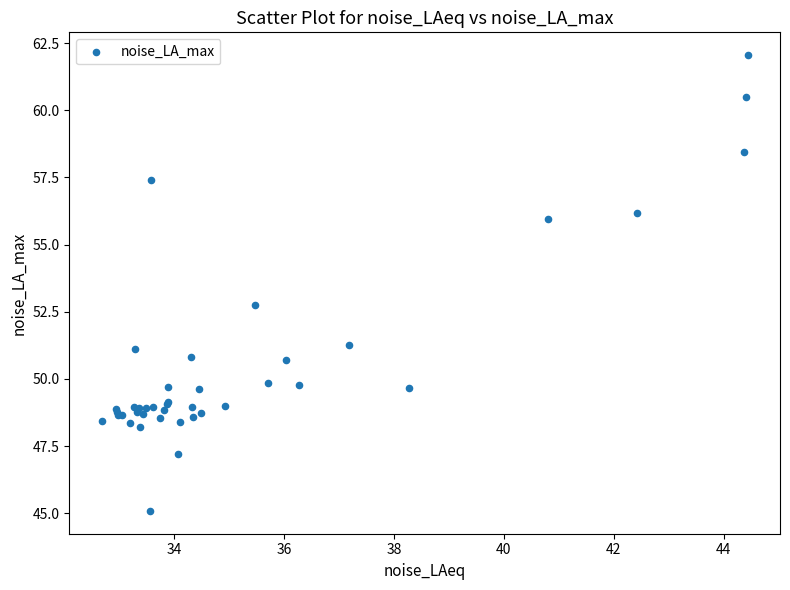

What Y value in the scatter plot is closest to 53?

52.8